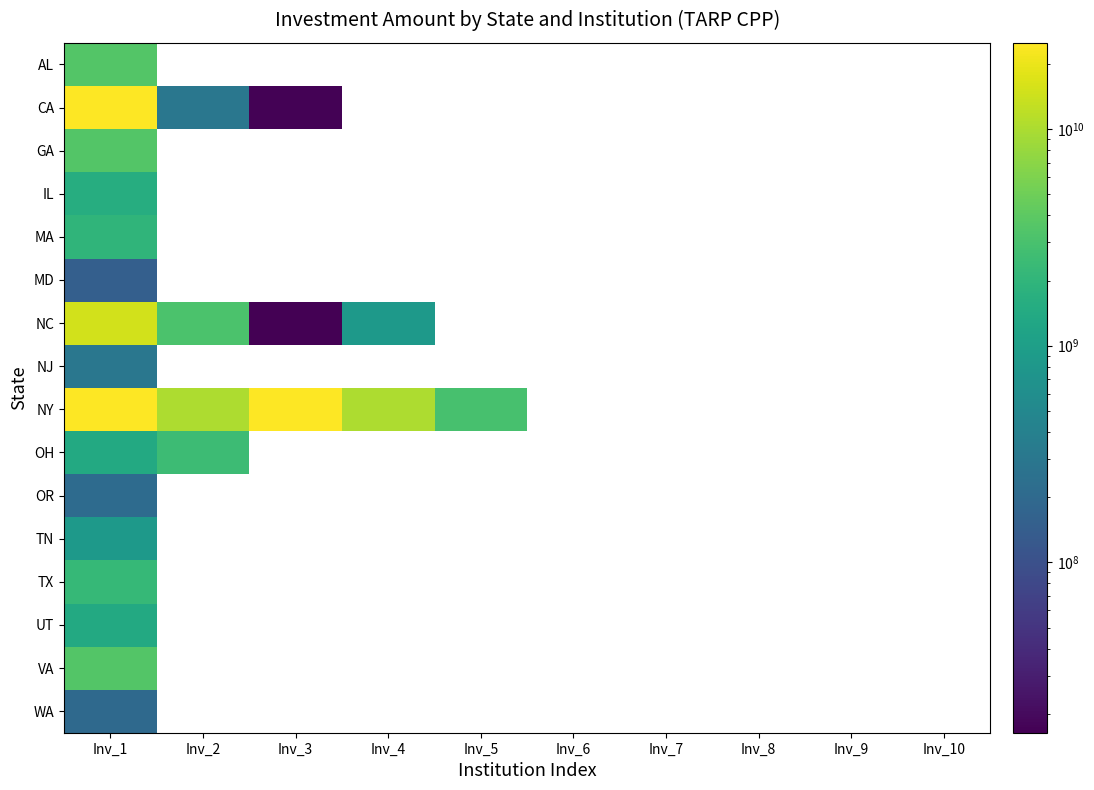

Count the number of data series in this chart.

16